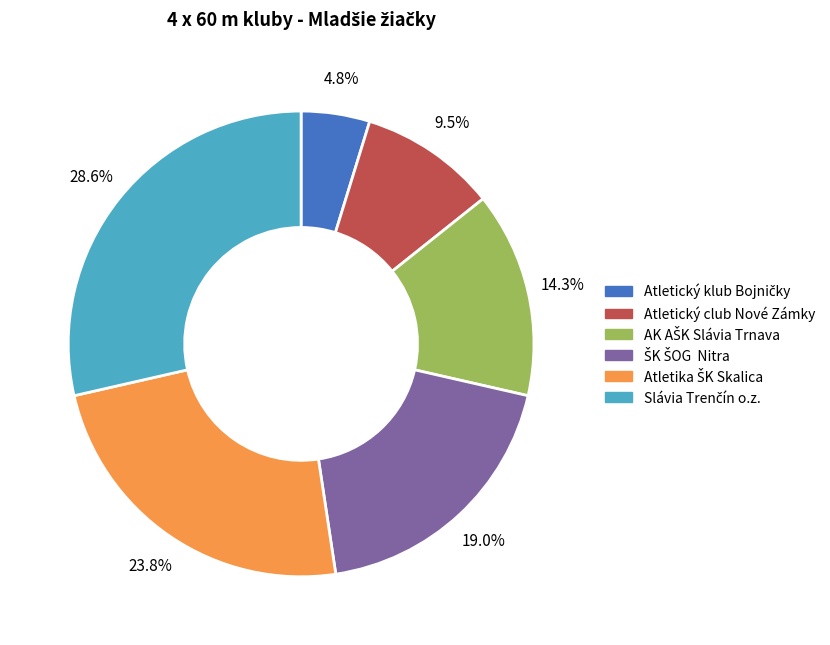

Is there a majority slice in this chart?

No